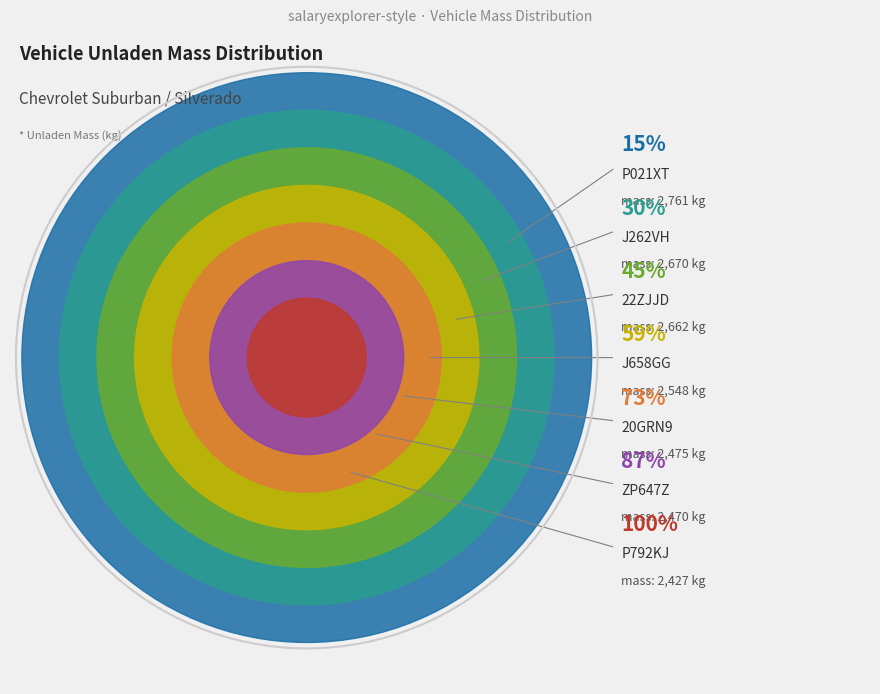

Approximately how many times larger is the value at 20GRN9 compared to 22ZJJD?

0.9